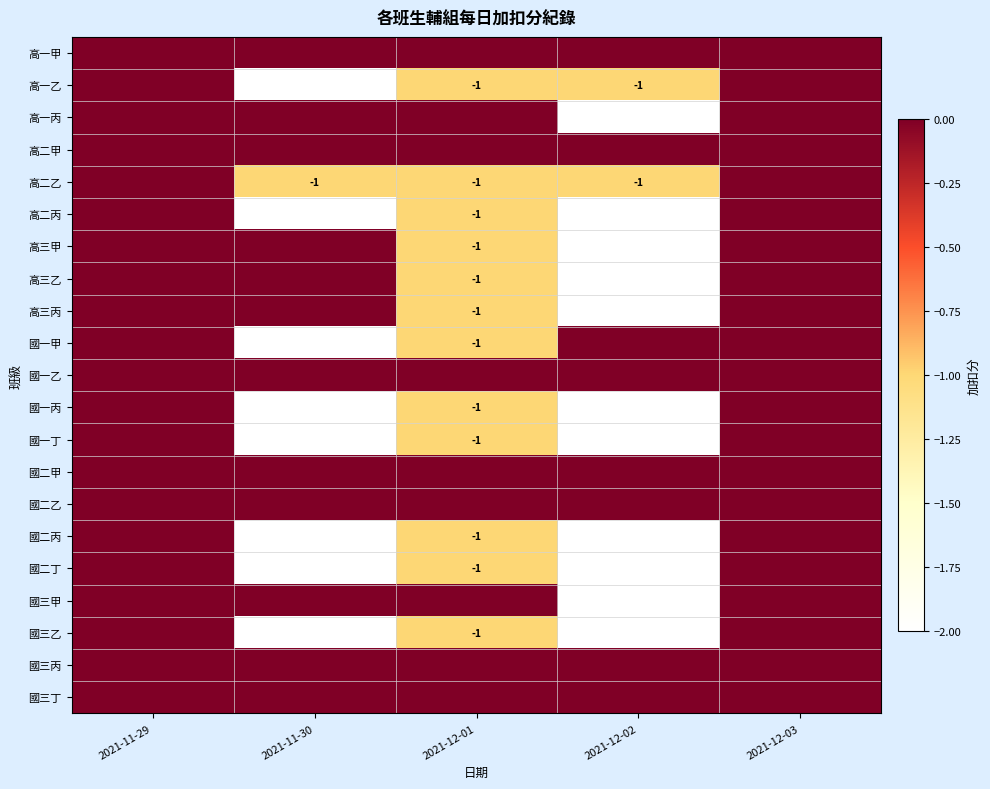

Rank the categories by 高三乙 value from highest to lowest.

2021-11-29, 2021-11-30, 2021-12-03, 2021-12-01, 2021-12-02